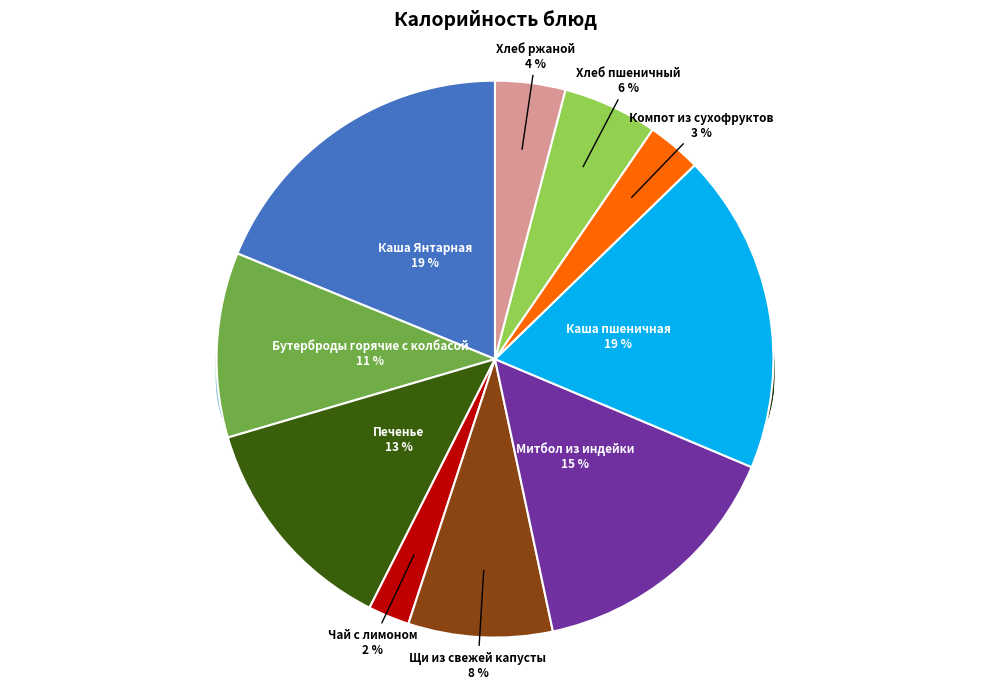

Combined, do Компот из сухофруктов and Митбол из индейки account for over 50%?

No